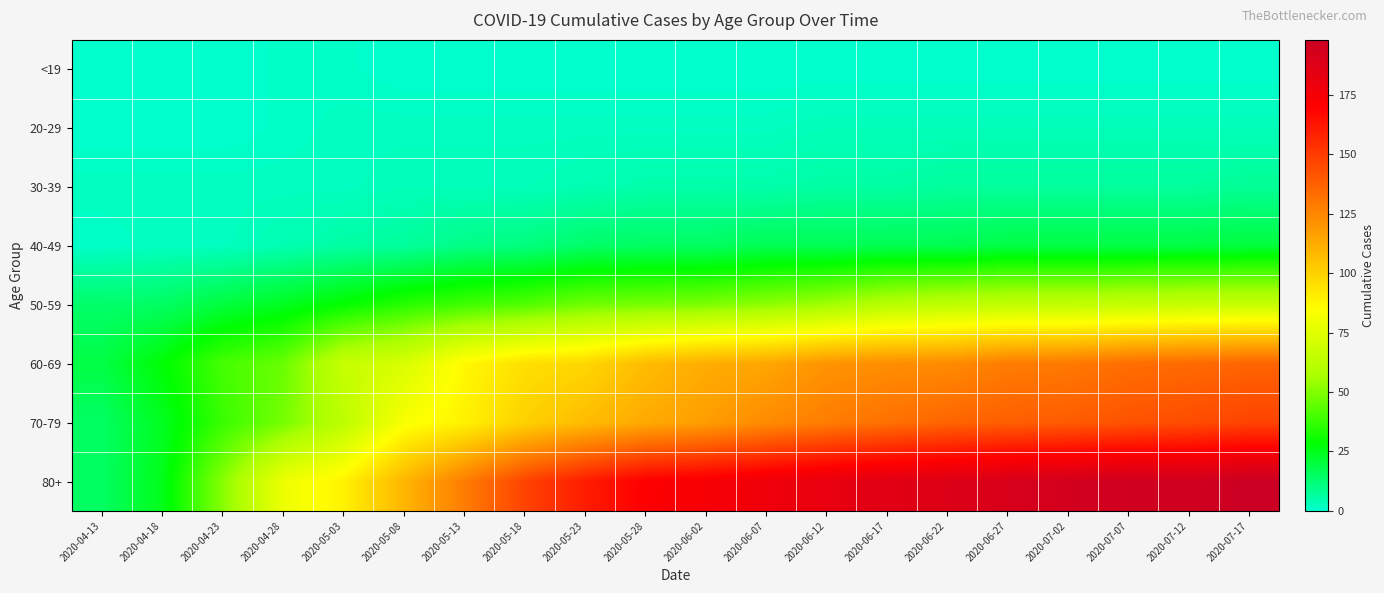

Which has a higher value, 2020-05-28 or 2020-06-22?

2020-05-28